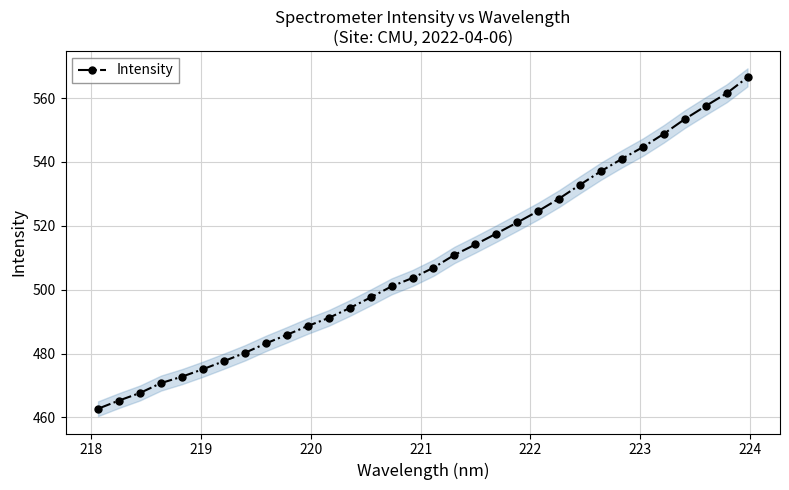

How many data points are less than 506?

16